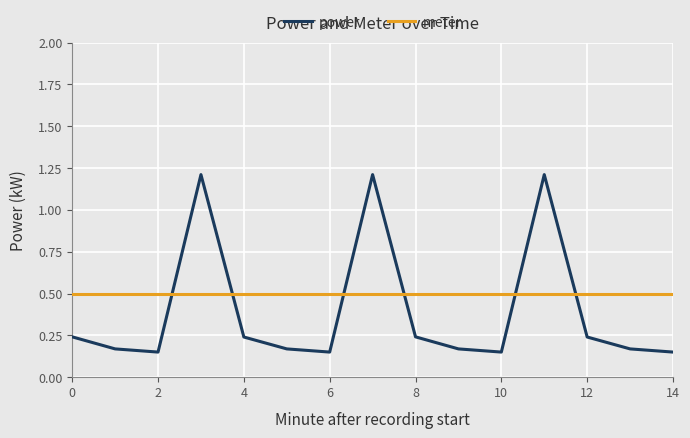

Which series has the largest total across all categories?

meter